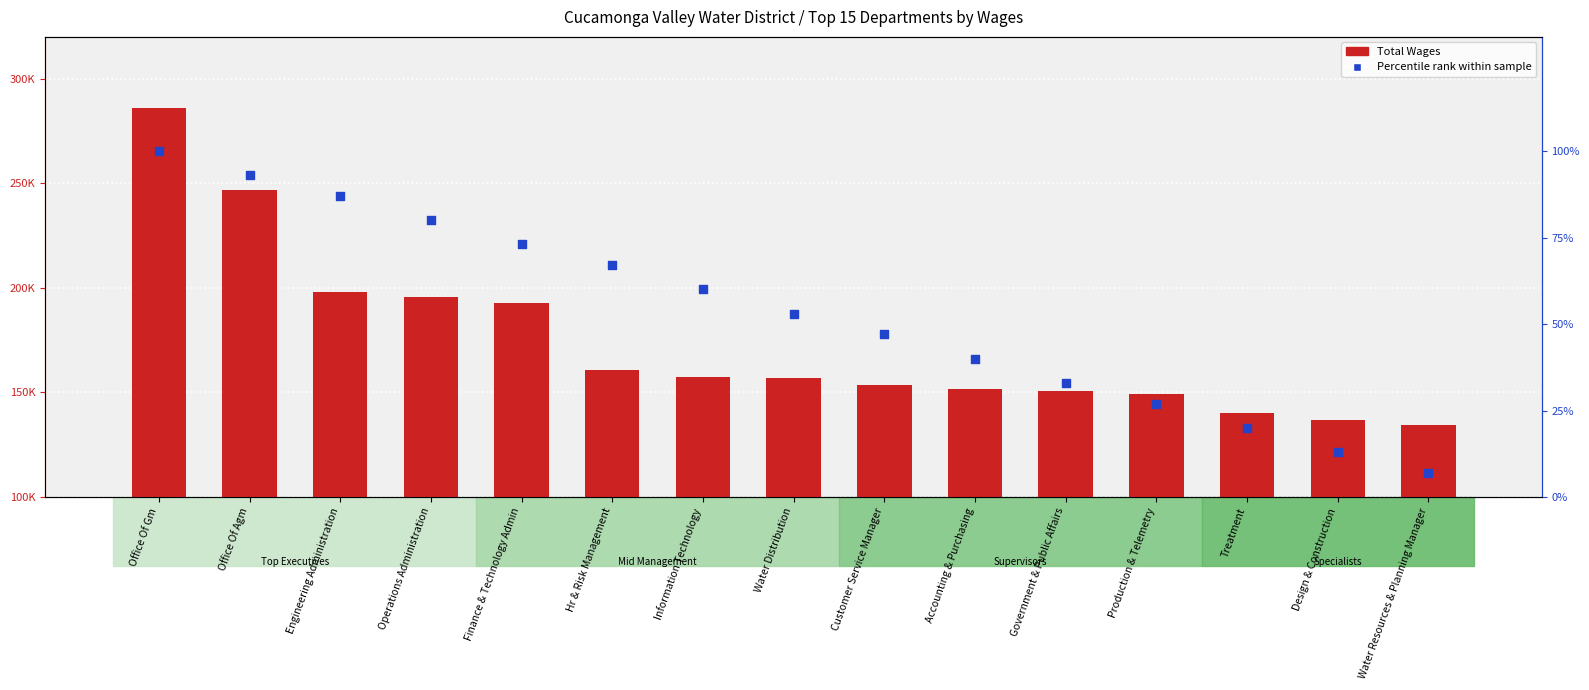

What are all the series names shown in the legend?

Total Wages, Percentile rank within sample